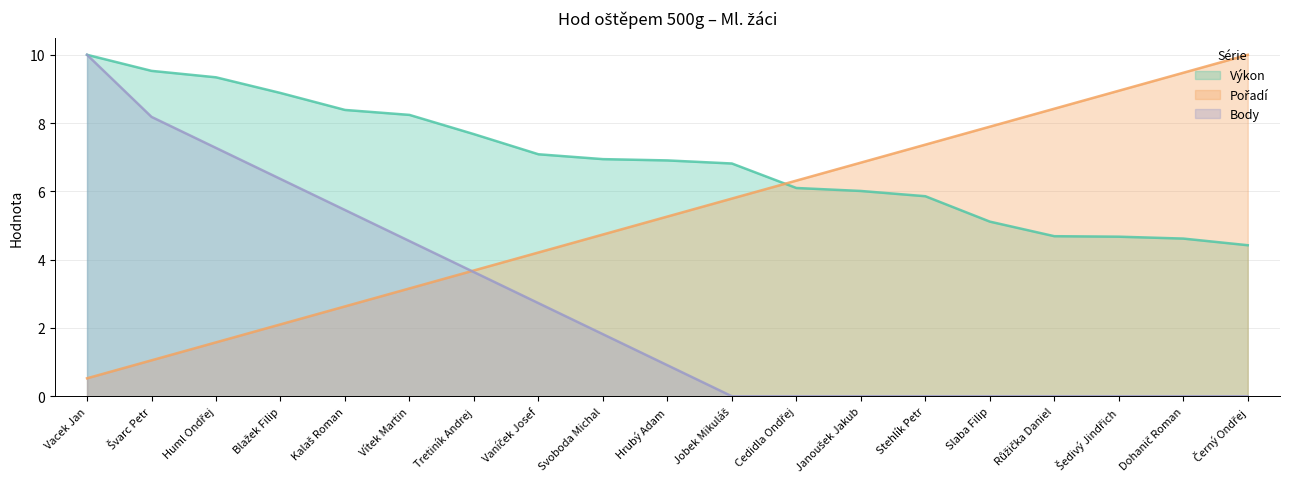

The Pořadí series shows 3.4 at Černý Ondřej. True or false?

False